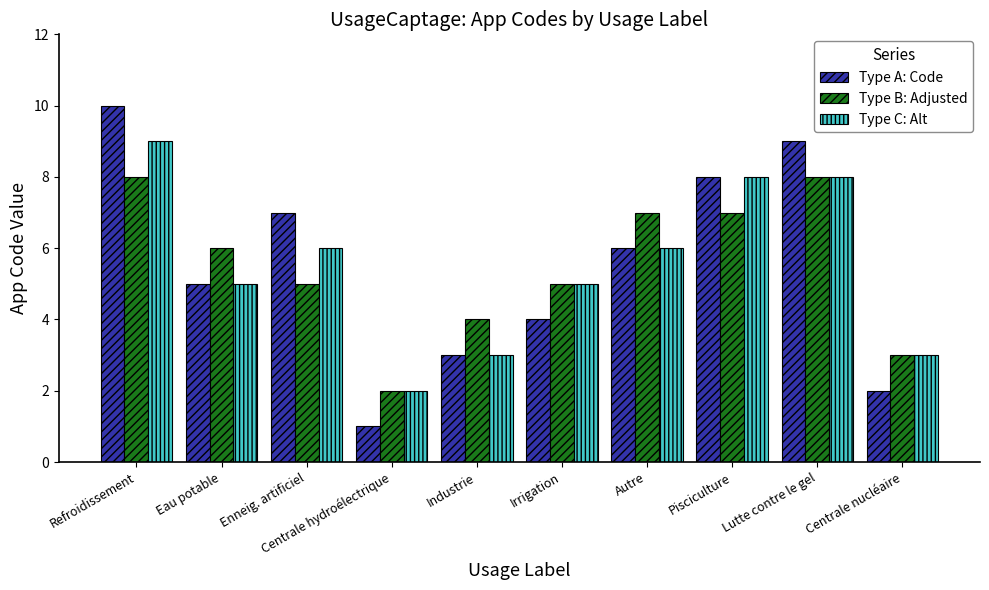

Which series changed the most between Industrie and Irrigation?

Type C: Alt